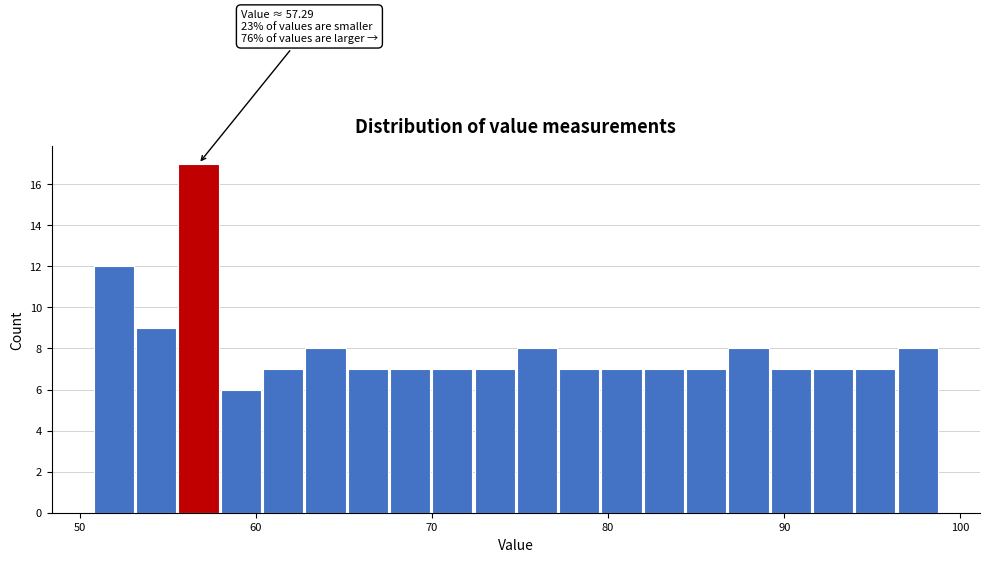

Around what value on the x-axis is the tallest bar? Give the approximate position of its centre, as read against the axis.

57